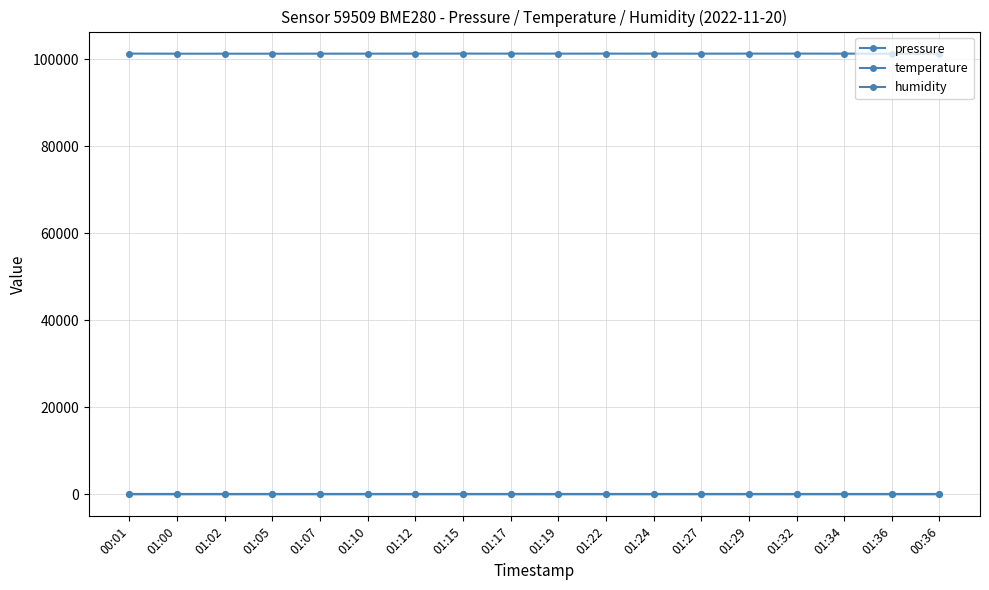

How many values in the pressure series exceed 101264?

10